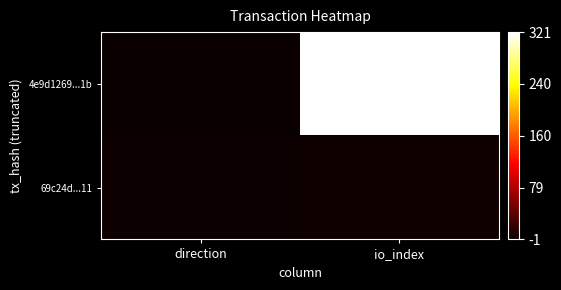

Which series has the widest spread of values?

4e9d1269...1b